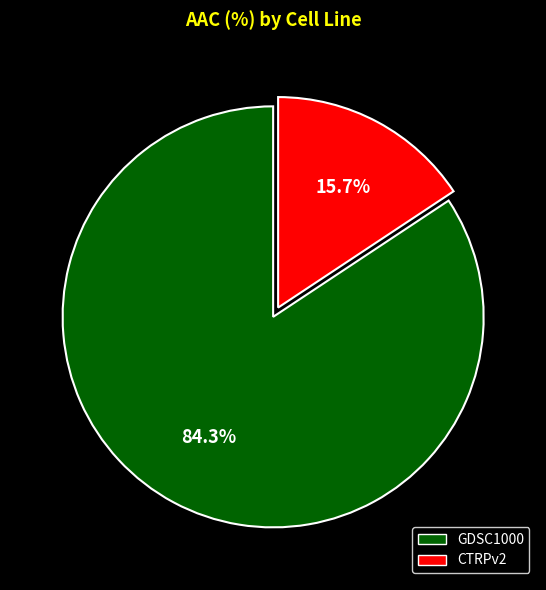

To the nearest percent, what is the combined percentage of CTRPv2 and GDSC1000?

100%